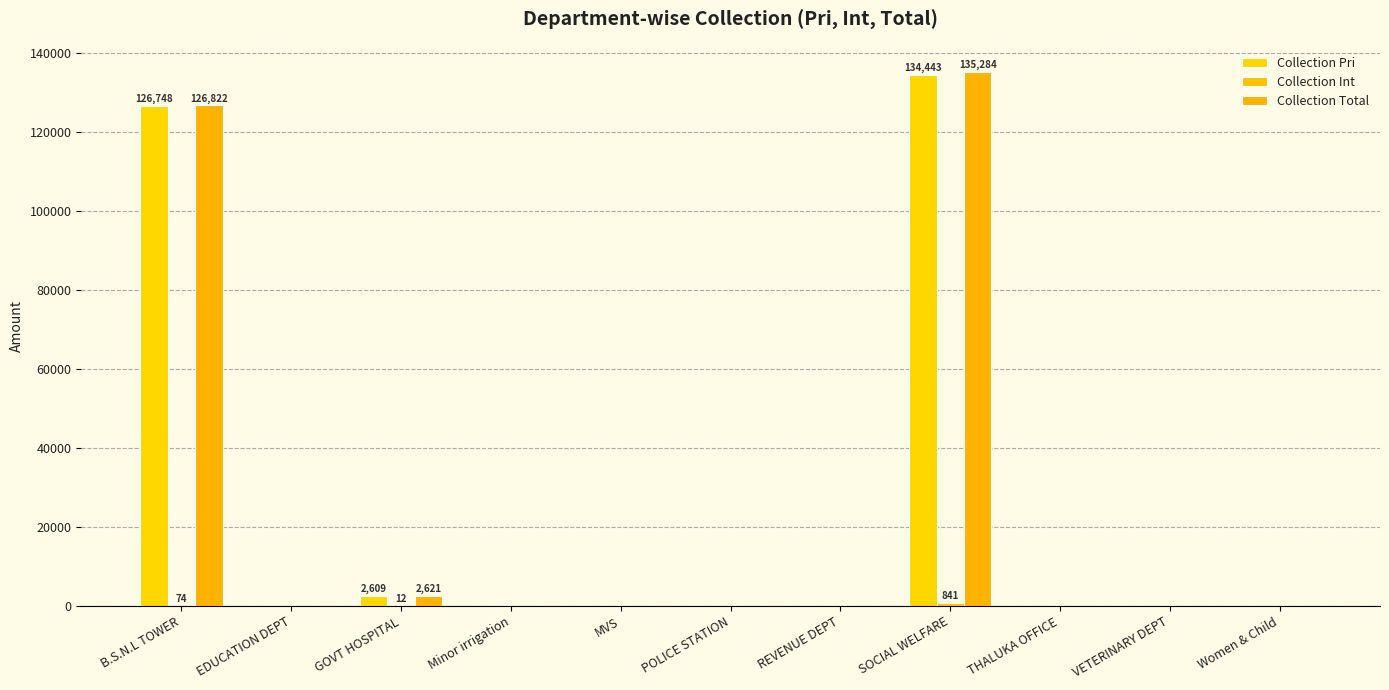

What is the difference between the maximum and minimum values in the Collection Total series?

135284.0